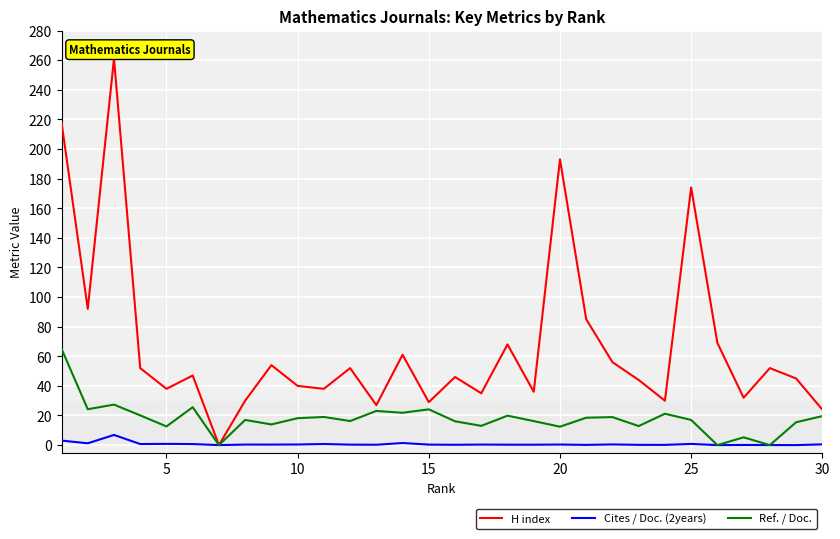

List the series in order of their overall mean, highest first.

H index, Ref. / Doc., Cites / Doc. (2years)